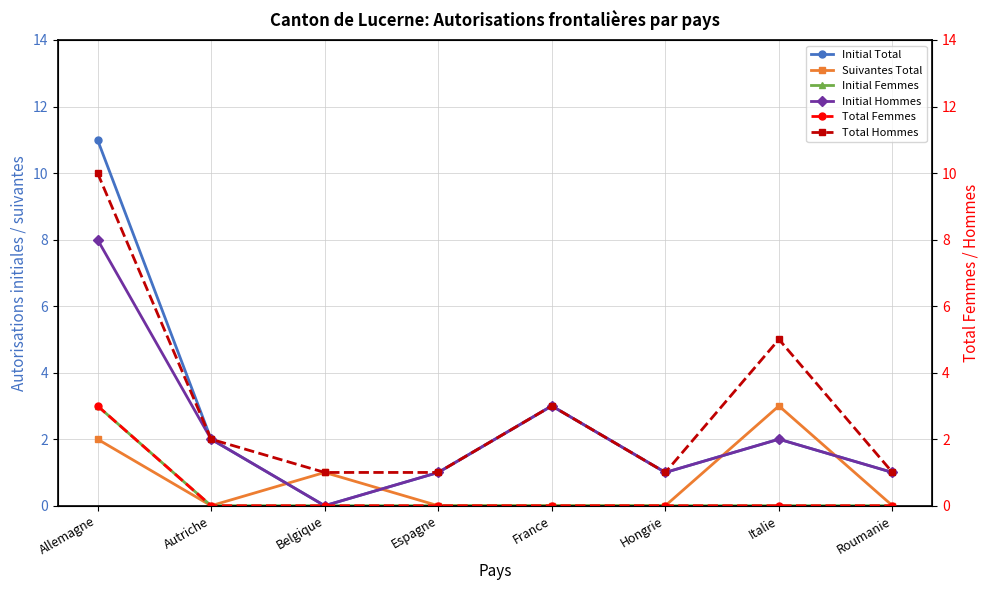

What is the label of the 2nd point from the right?

Italie